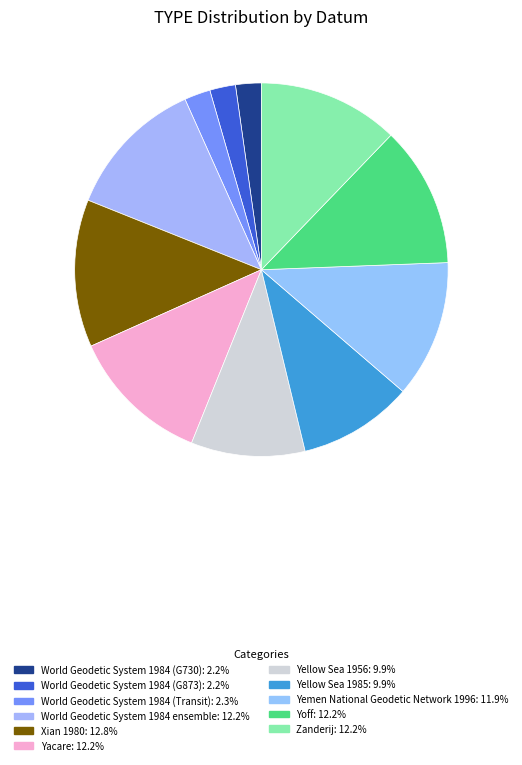

Is there a majority slice in this chart?

No